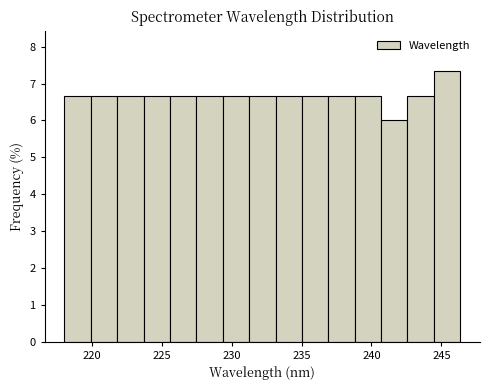

Read against the x-axis, roughly where is the centre of the tallest bar?

245.5